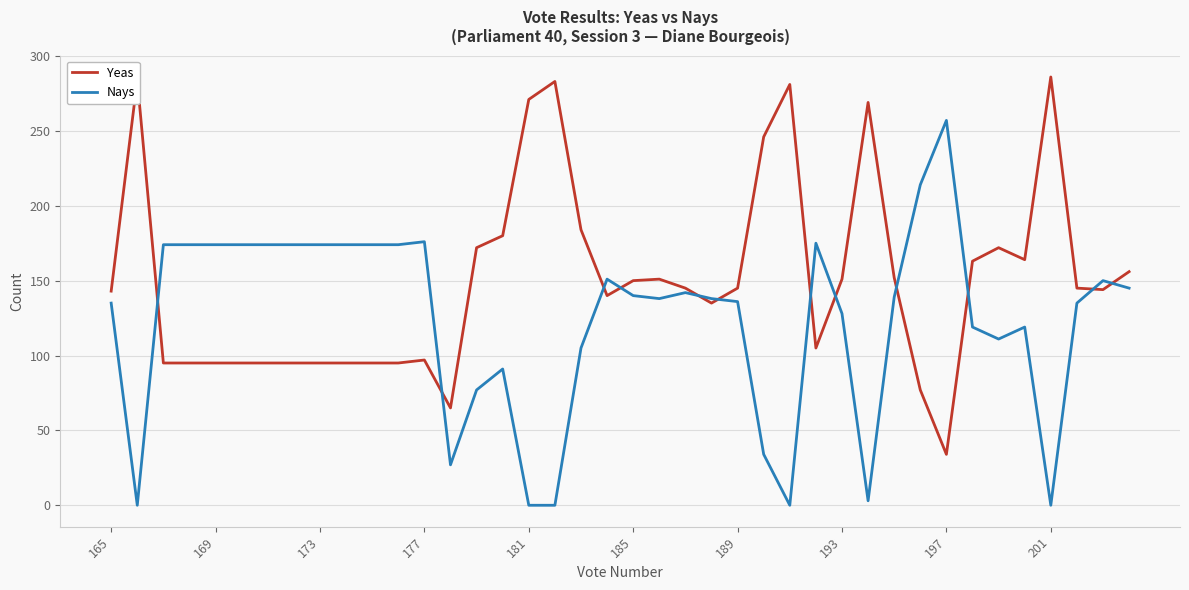

List the series in order of their overall mean, lowest first.

Nays, Yeas